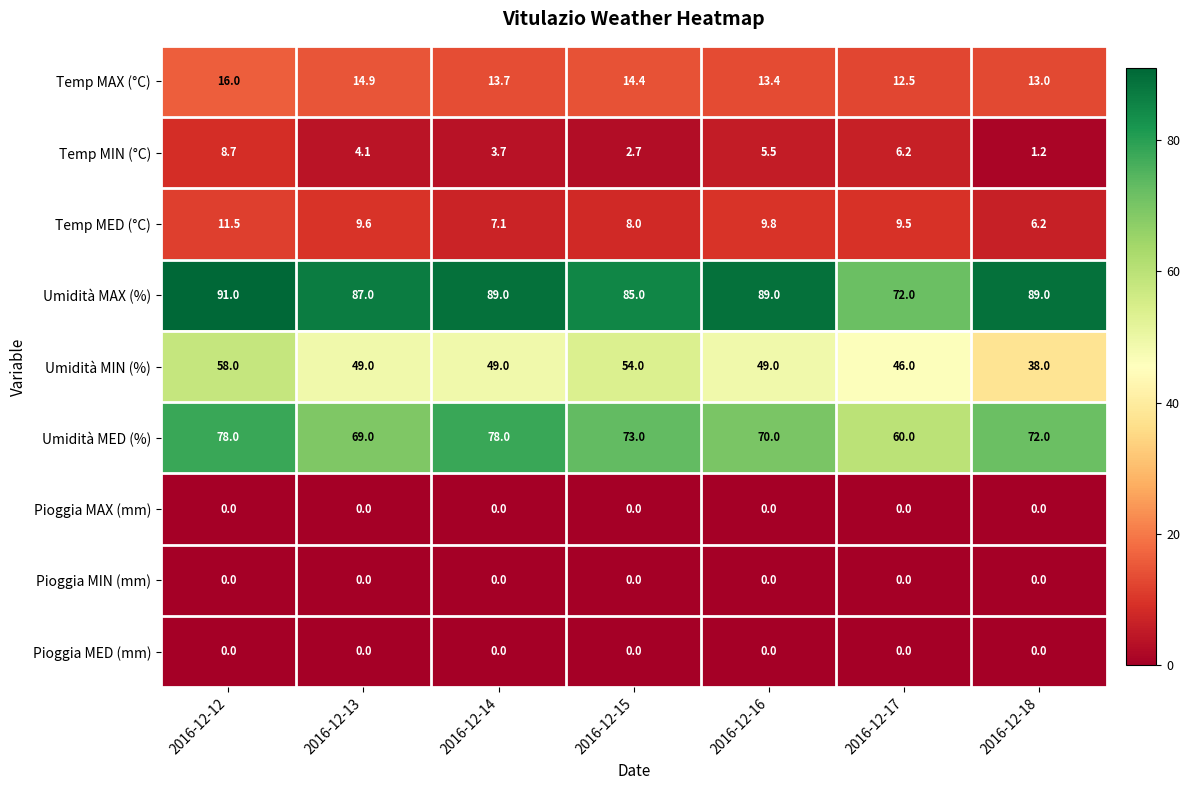

At which label does Umidità MED (%) first exceed 72?

2016-12-12